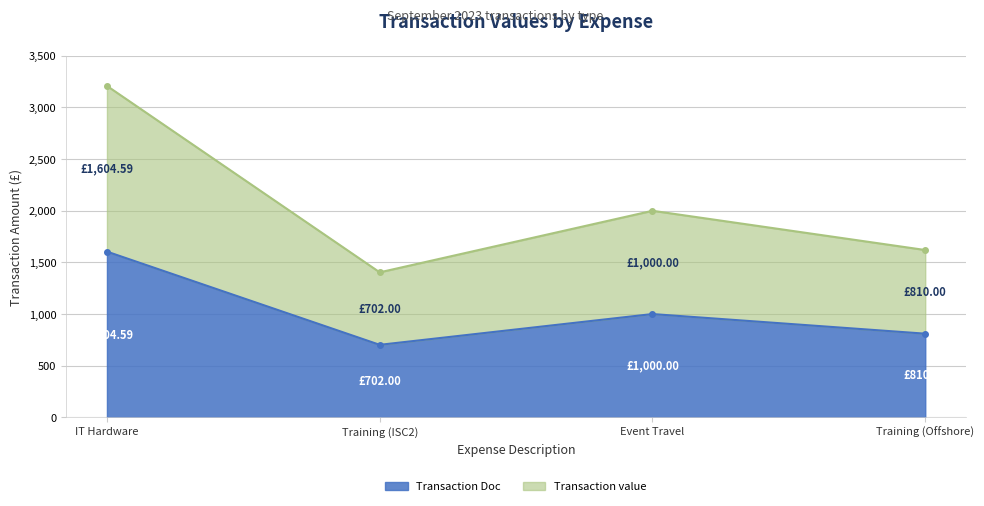

List the series in order of their overall mean, highest first.

Transaction value, Transaction Doc